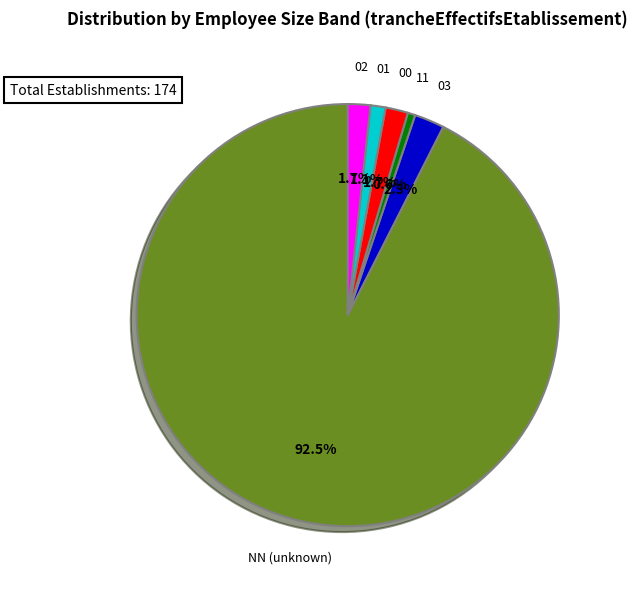

What is the ratio of the value at 00 to the value at 11?

3.0